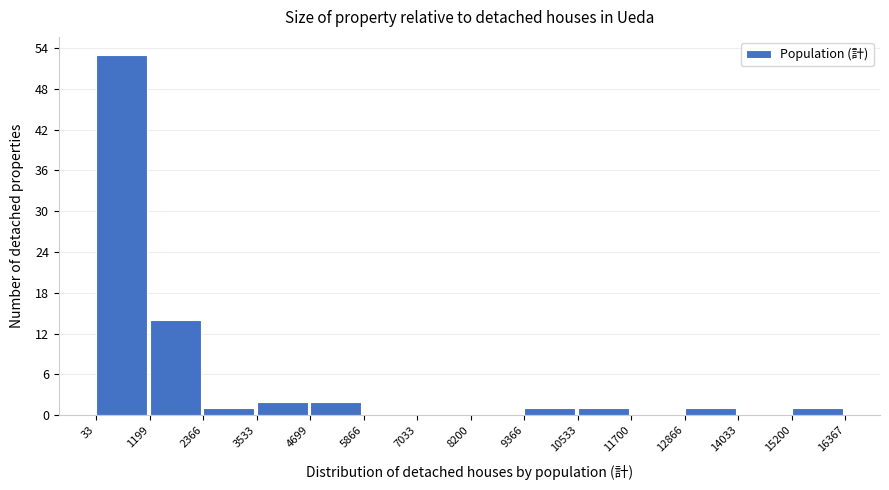

Which range on the x-axis has the tallest bar?

33 to 1199